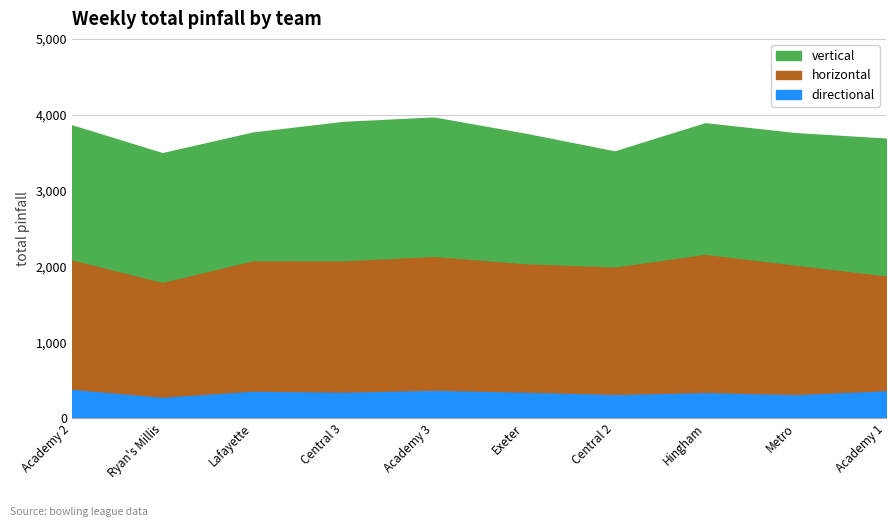

At which label does directional reach its minimum?

Ryan's Millis